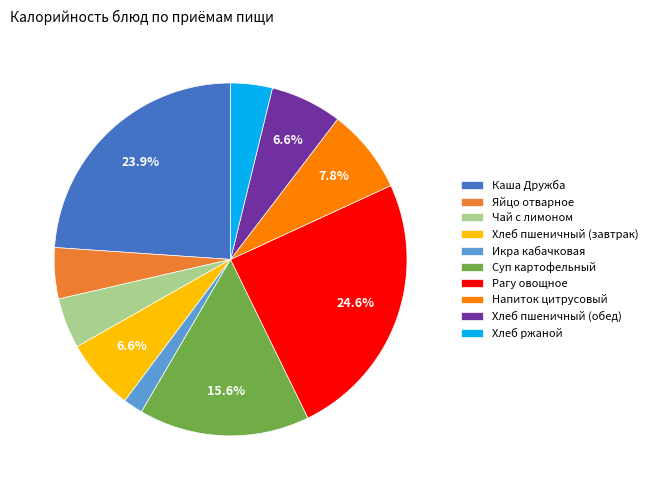

Which has a higher value, Суп картофельный or Каша Дружба?

Каша Дружба